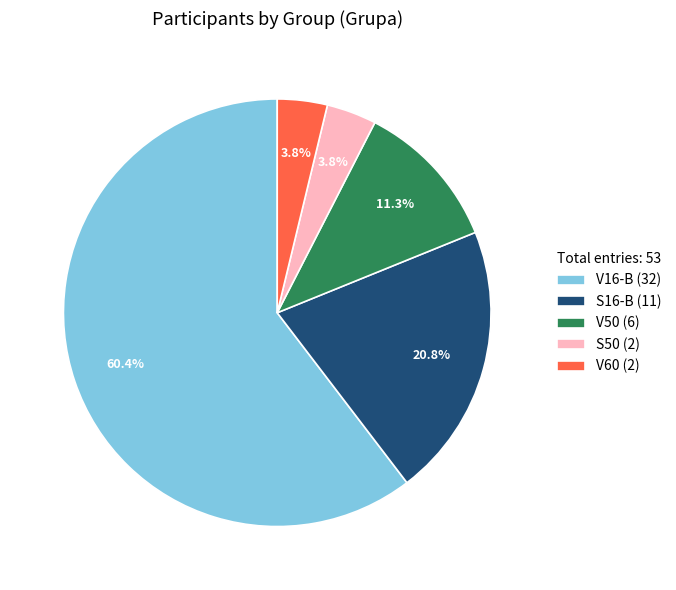

The V60 slice represents 12% of the pie. True or false?

False